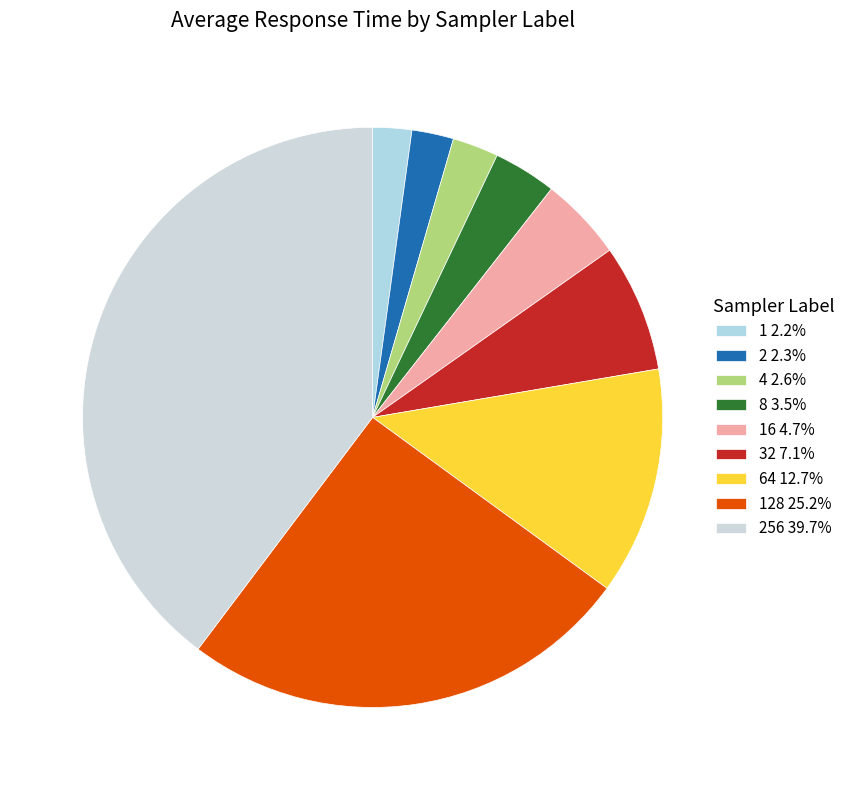

How many slices are in this pie chart?

9